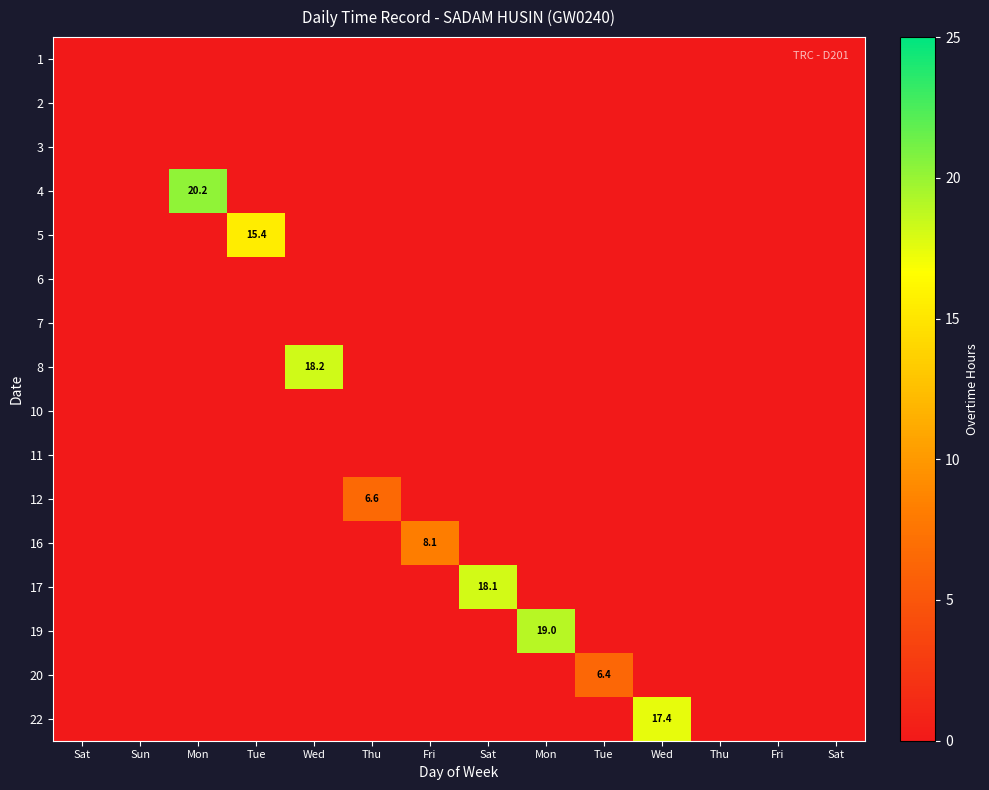

How many series are shown in this chart?

16